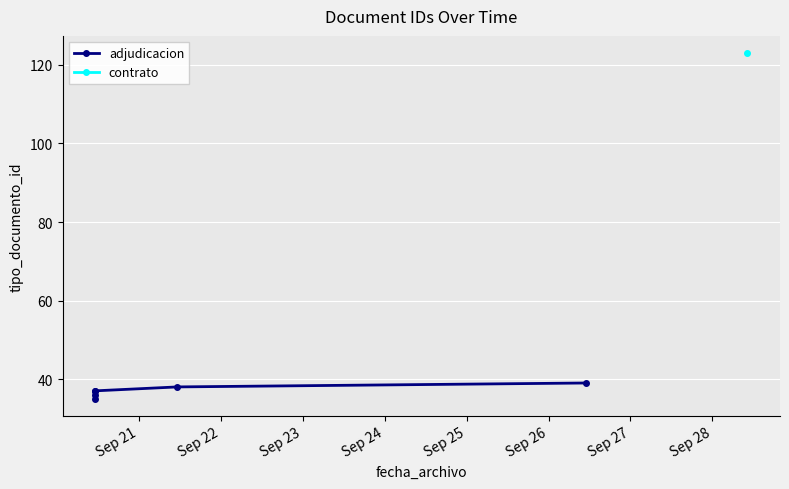

How many values are below 37?

2